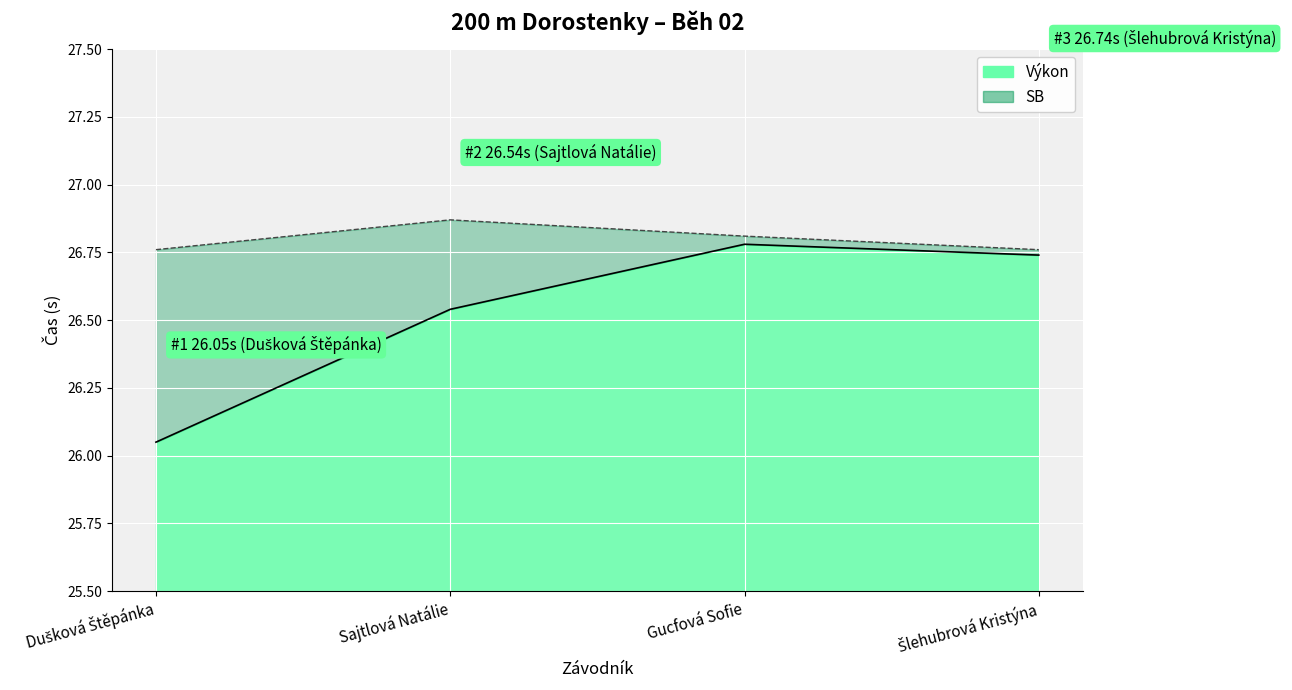

What is the spread (max minus min) of values at Dušková Štěpánka?

0.7